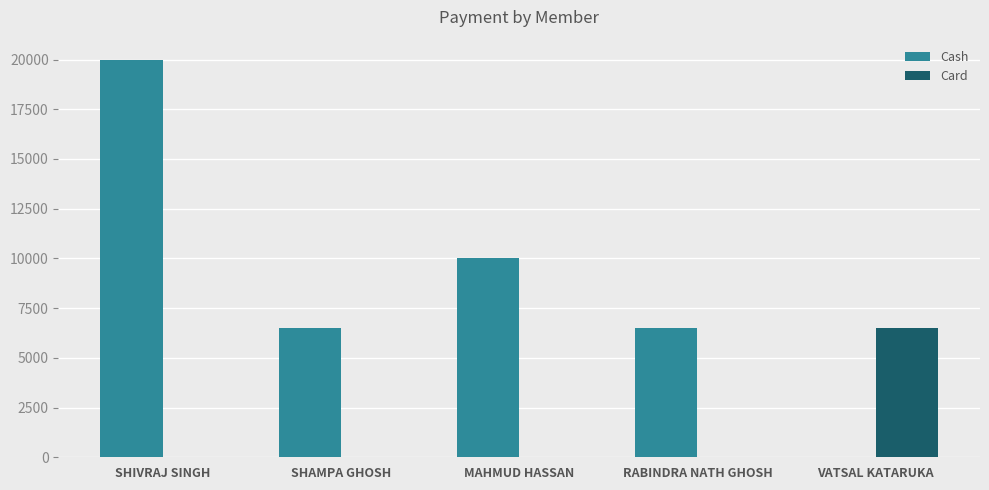

Between SHAMPA GHOSH and MAHMUD HASSAN, which series saw the biggest shift?

Cash